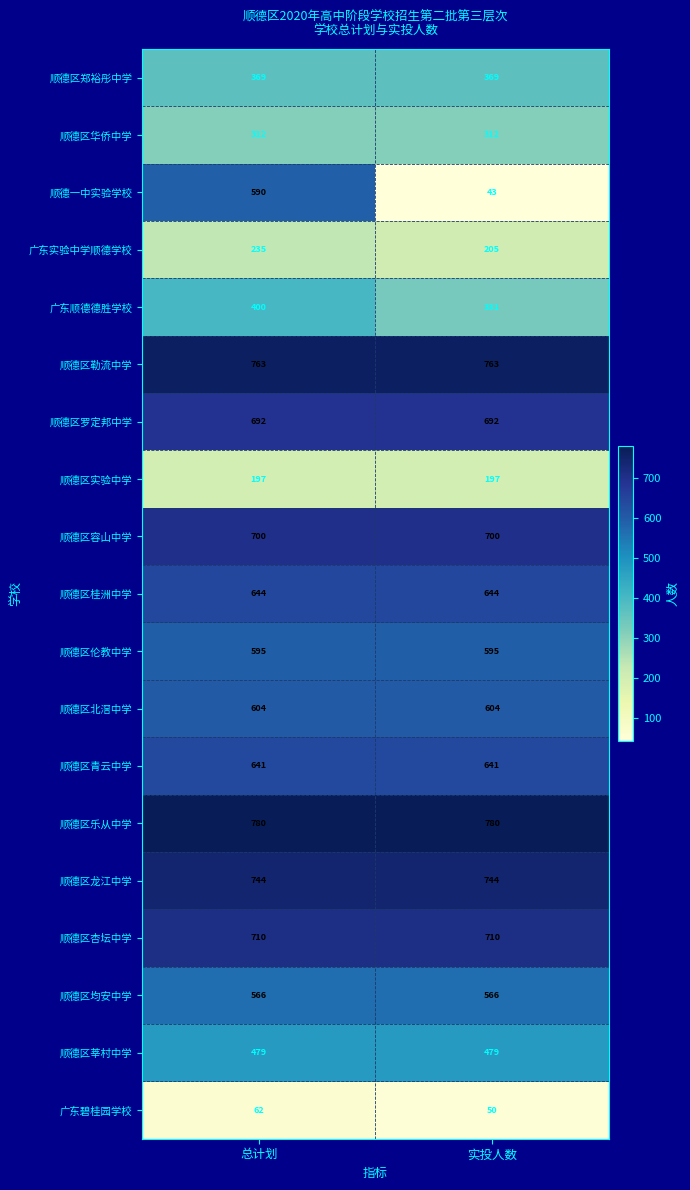

At which category is the sum across all series the highest?

总计划